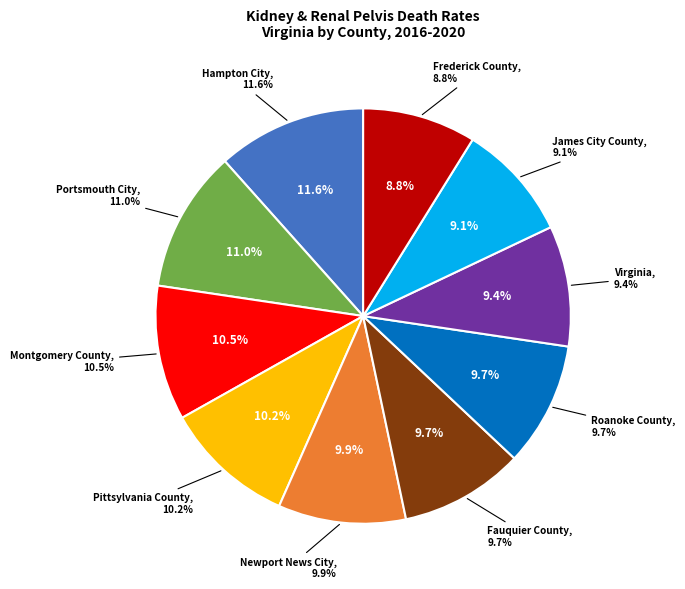

Does Hampton City account for over 50% of the chart?

No